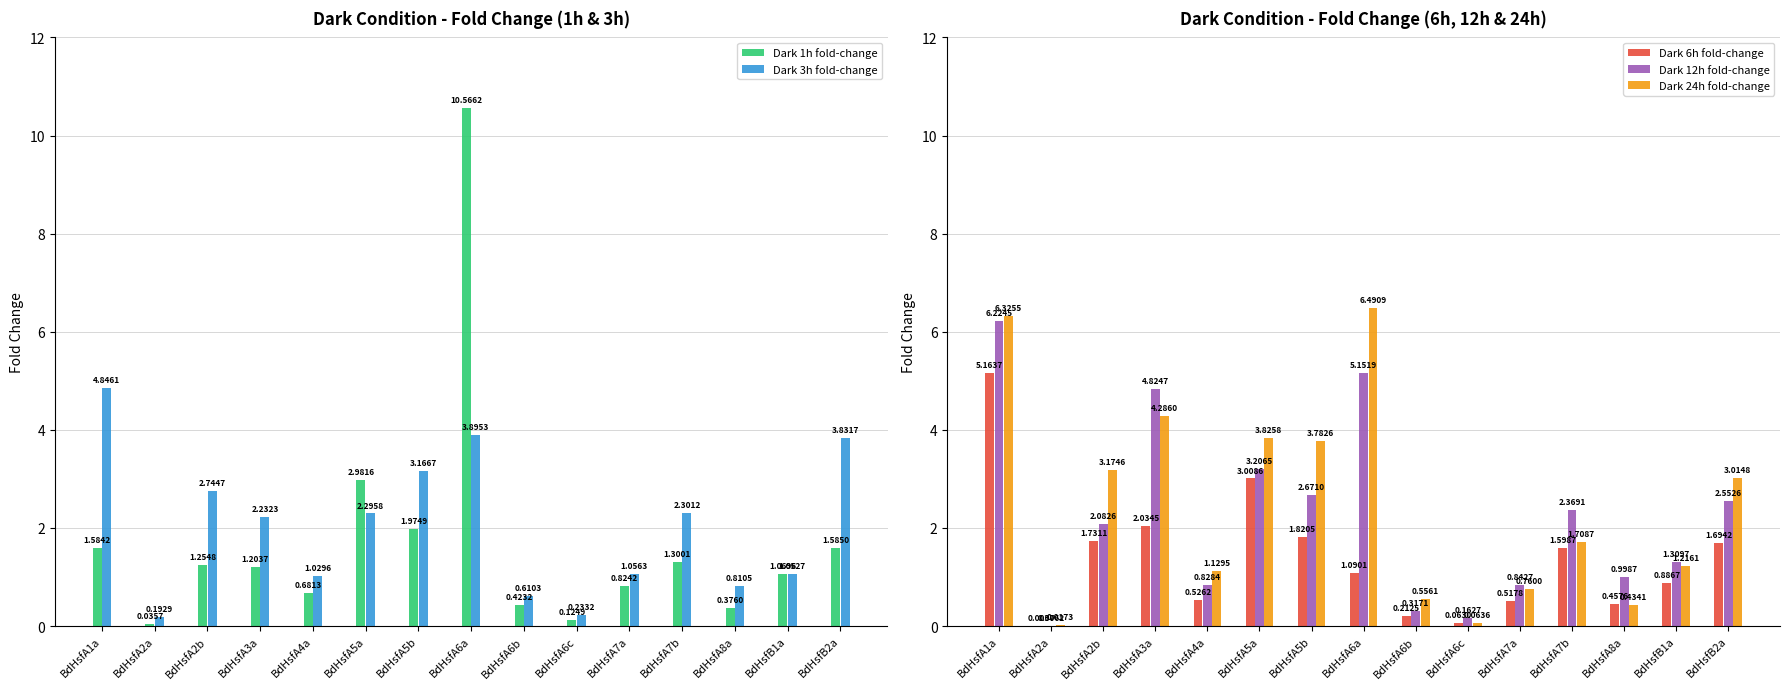

What position from the left is BdHsfA6b?

9